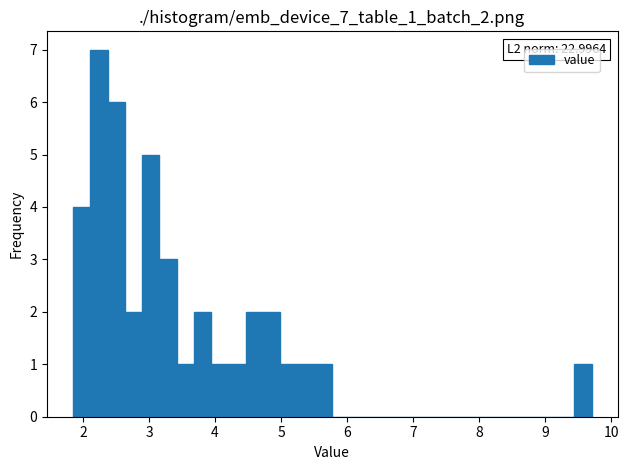

Around what value on the x-axis is the tallest bar? Give the approximate position of its centre, as read against the axis.

2.2